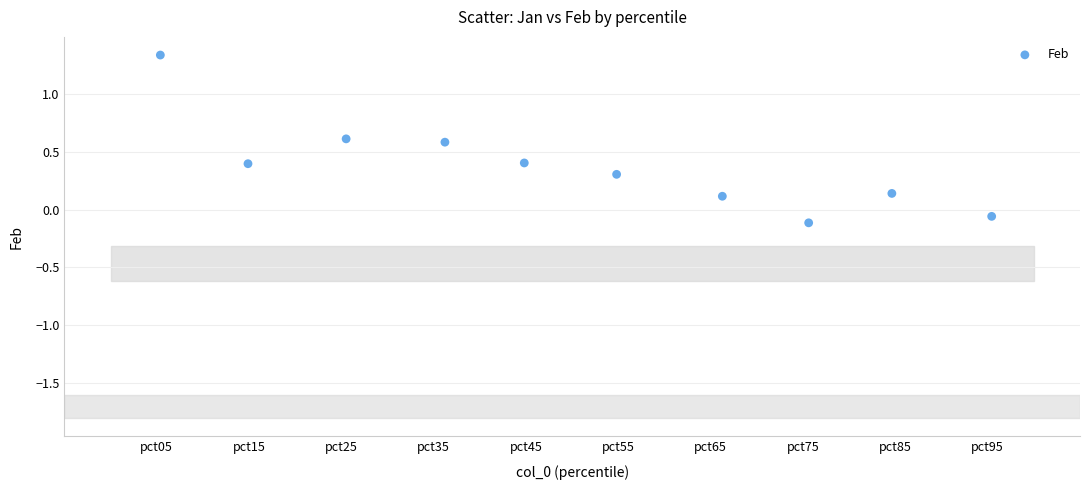

What is the range of Y values (max minus min)?

1.4